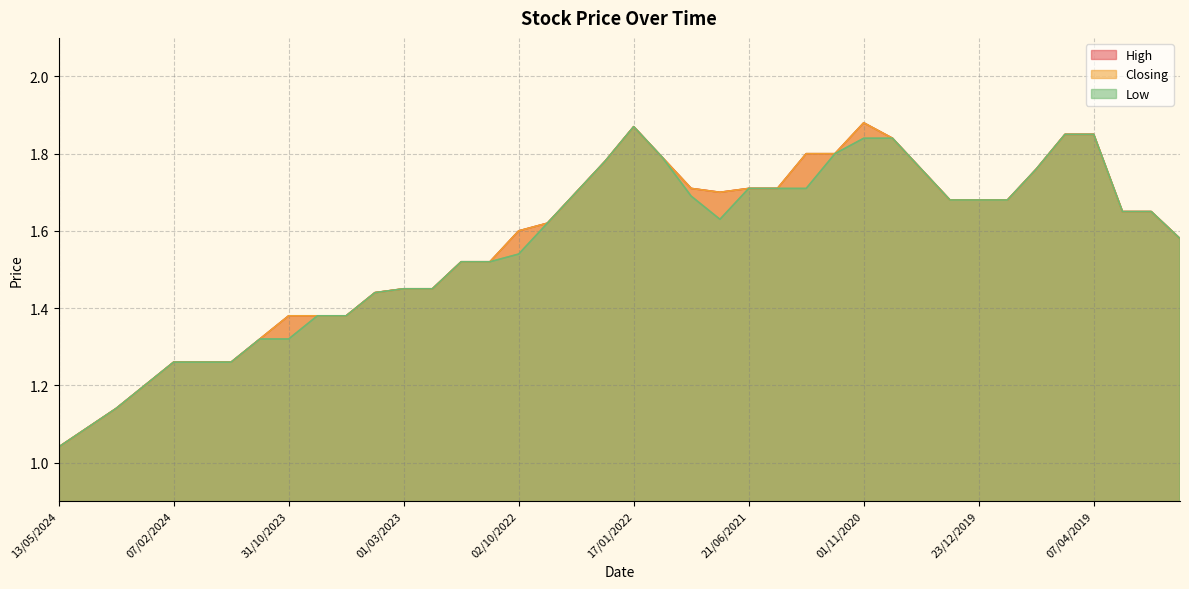

What is the highest value of the High series?

1.9